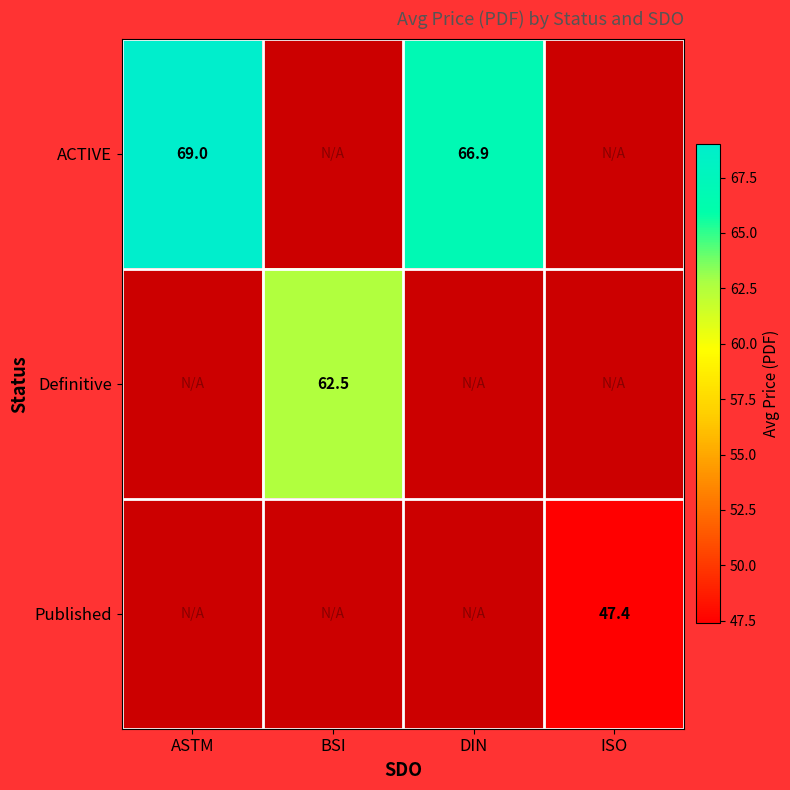

True or false: Published has a value of 47.4 at ISO.

True